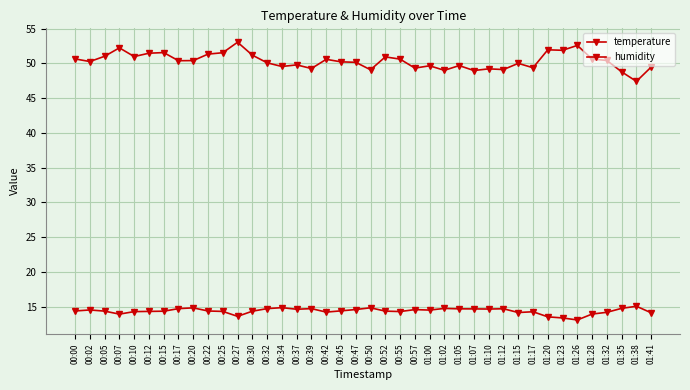

How many lines are shown in the chart?

2